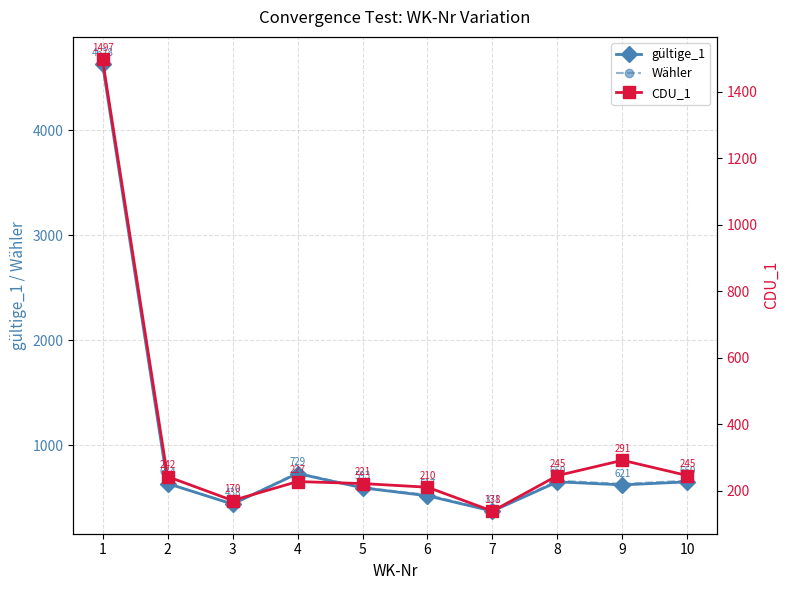

What is the difference between the second highest and minimum values in the gültige_1 series?

358